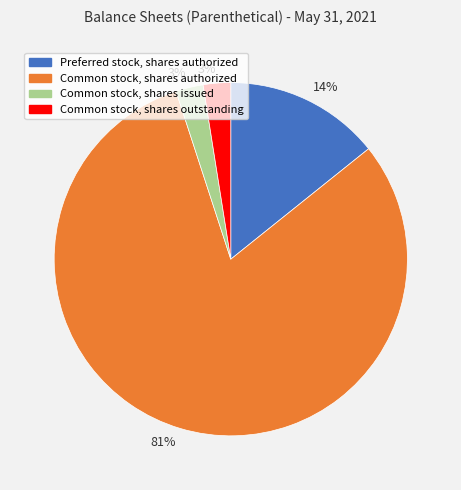

How many slices are in this pie chart?

4